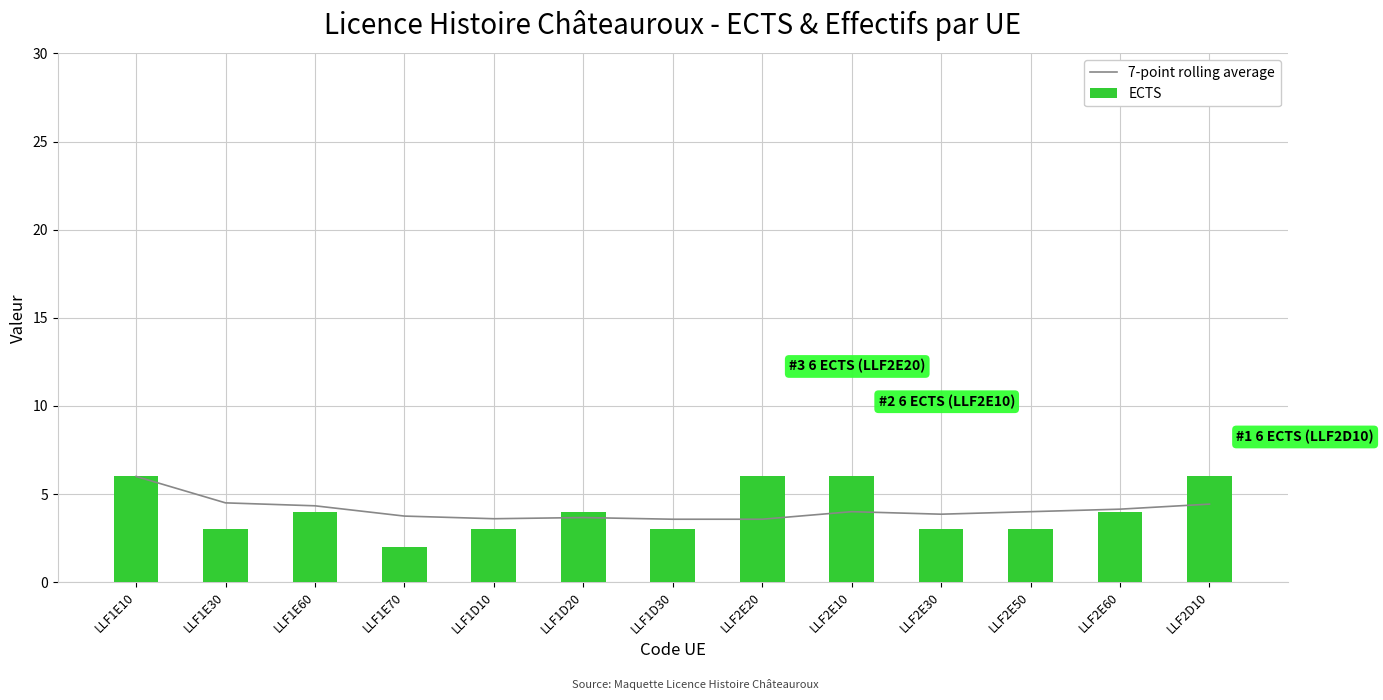

At which category does the chart reach its peak across all series?

LLF1E10